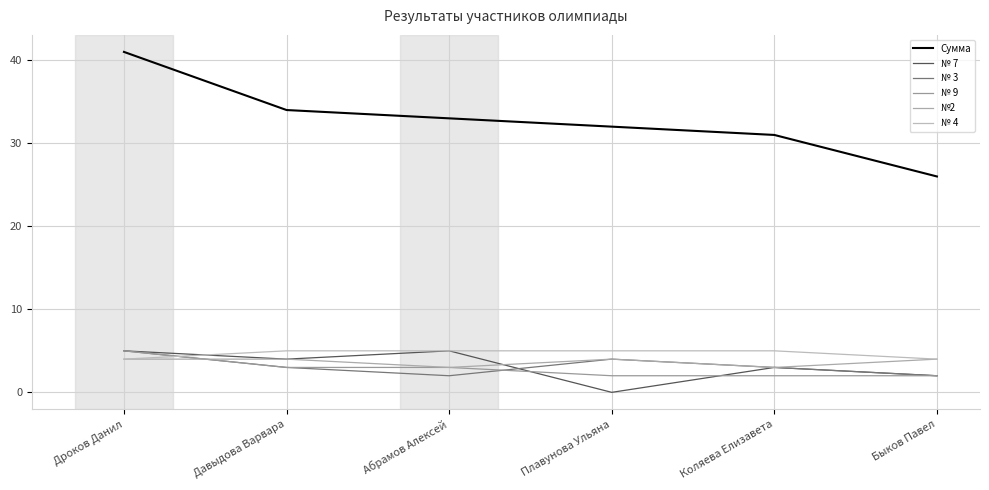

Is it true that Сумма equals 32 at Плавунова Ульяна?

True